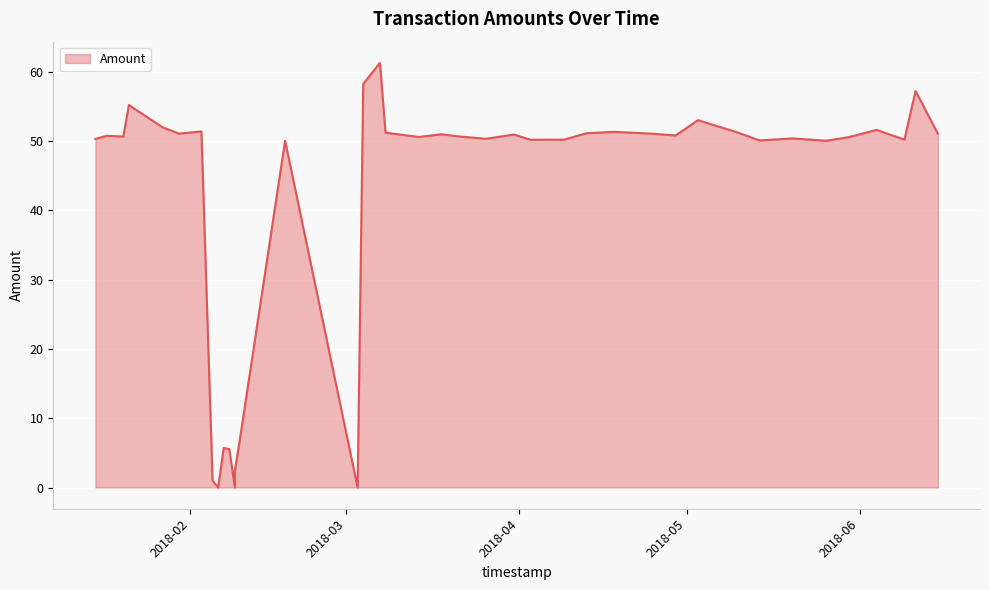

What is the change in value from 2018-06-09 to 2018-03-31?

+0.7